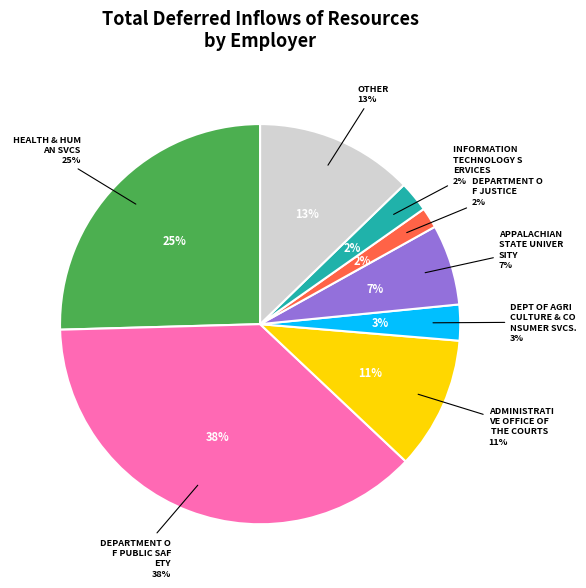

To the nearest percent, what is the average slice percentage?

12%